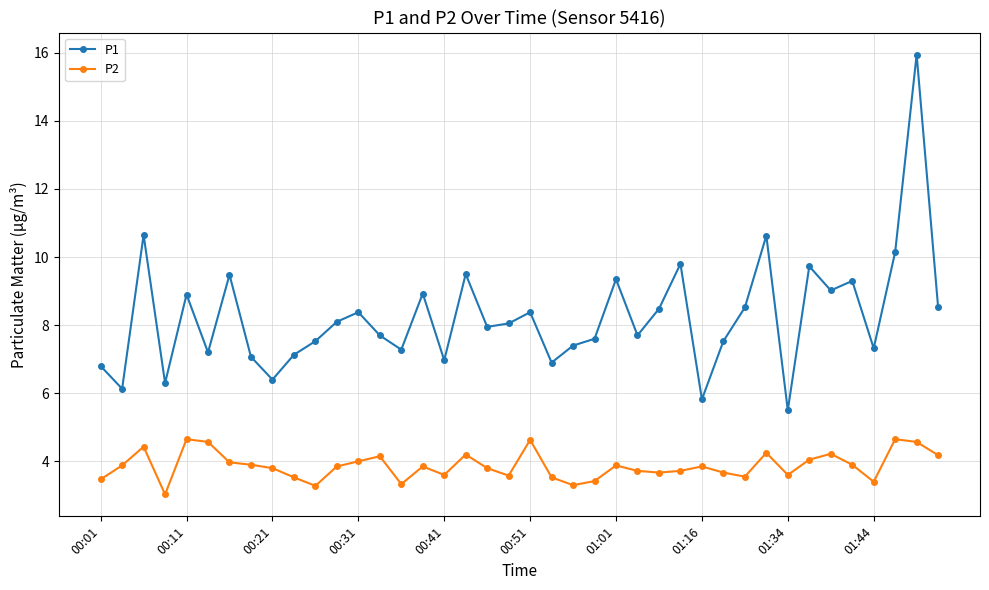

What is the value of the P2 point at the 15th from the left?

3.3